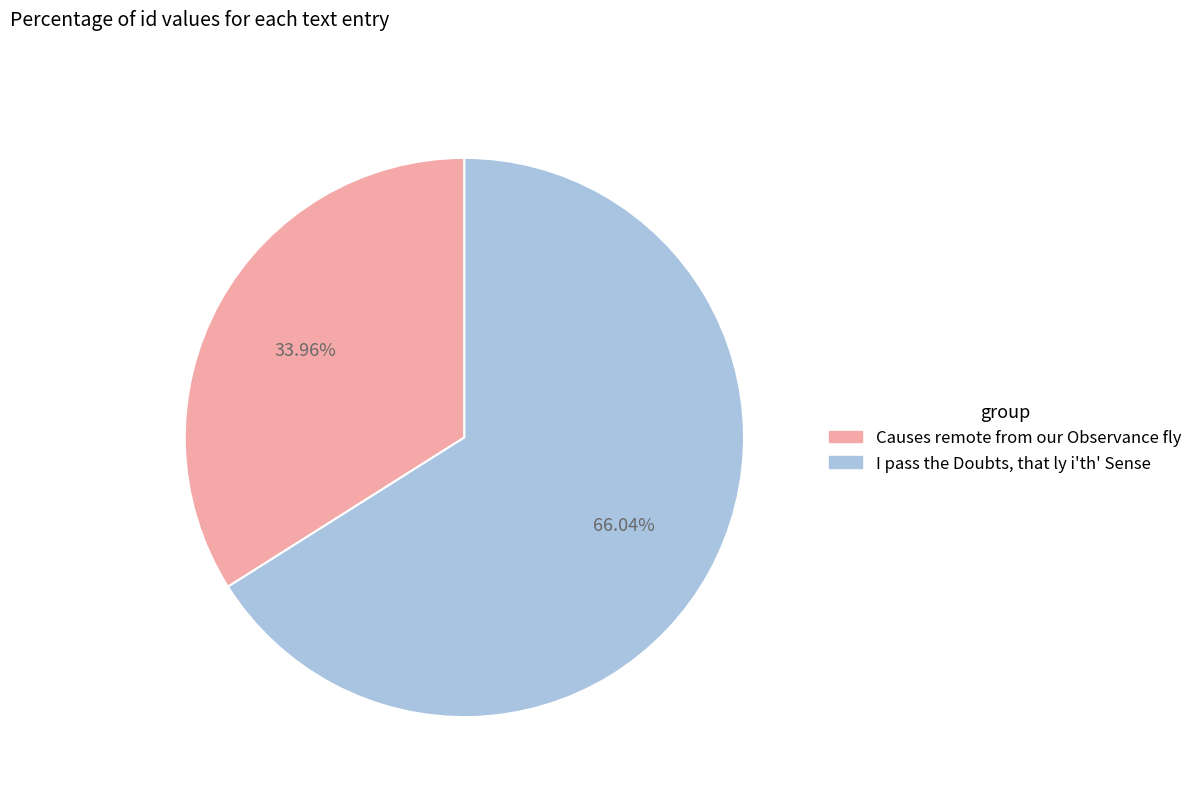

Rank the categories by value from highest to lowest.

I pass the Doubts, that ly i'th' Sense, Causes remote from our Observance fly